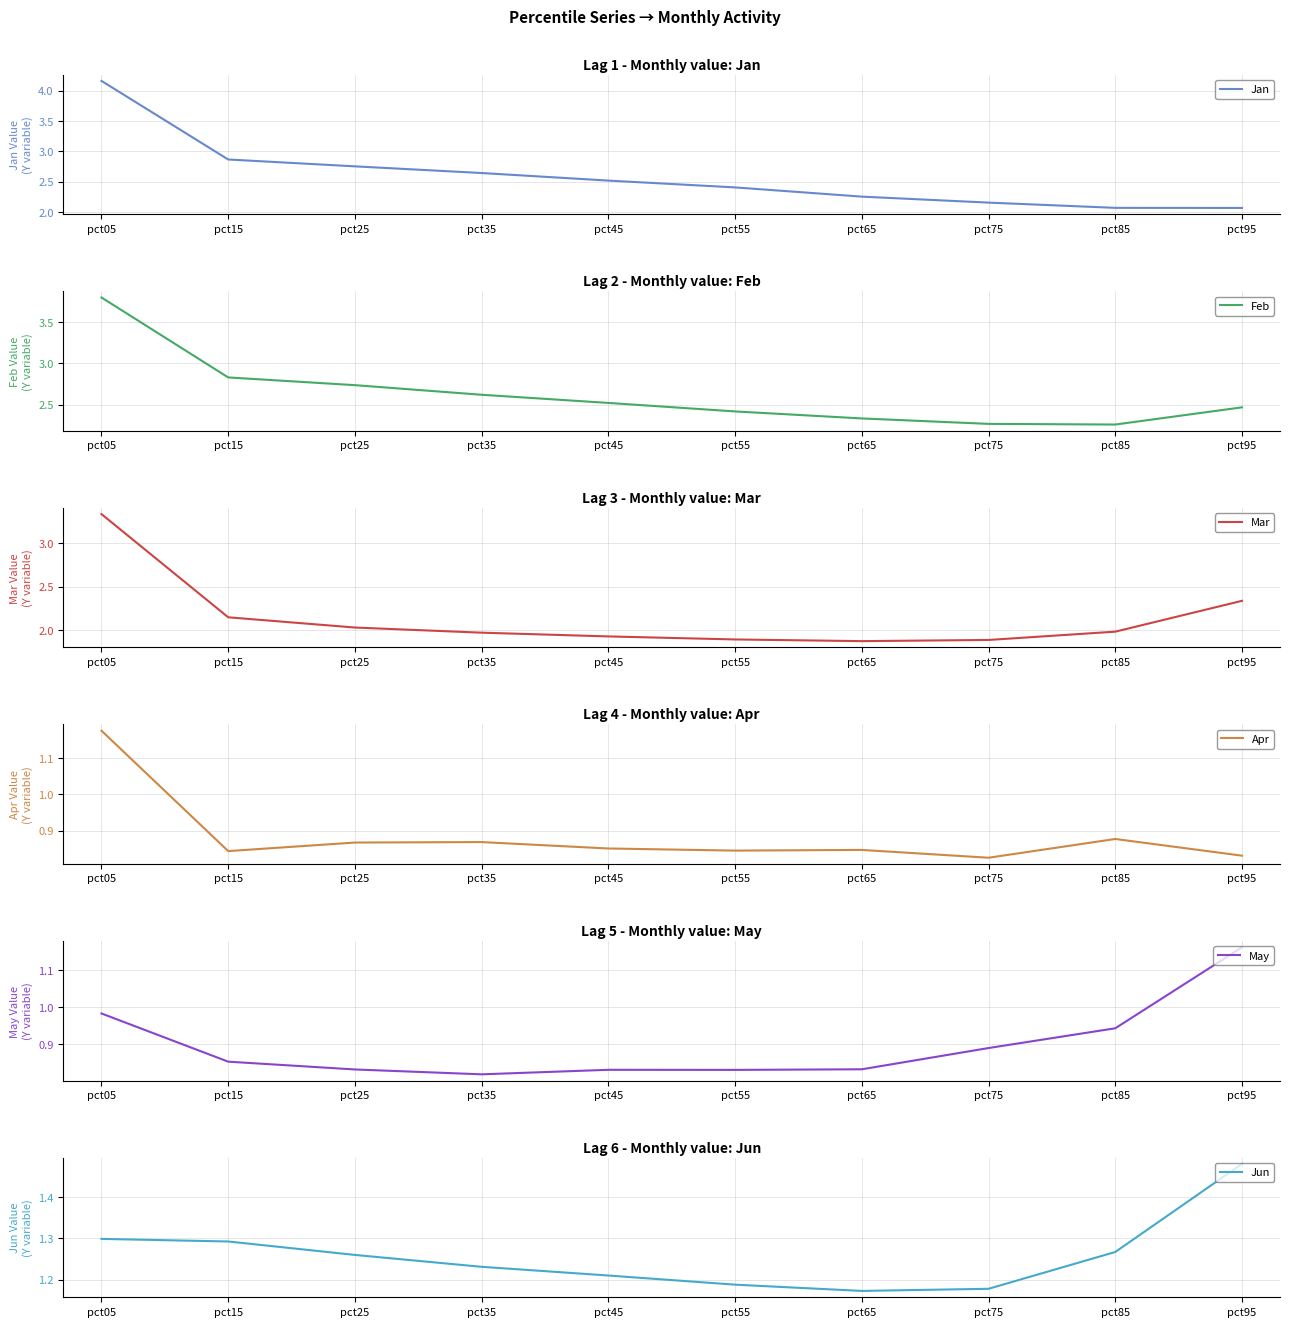

At which label does Jun reach its minimum?

pct65